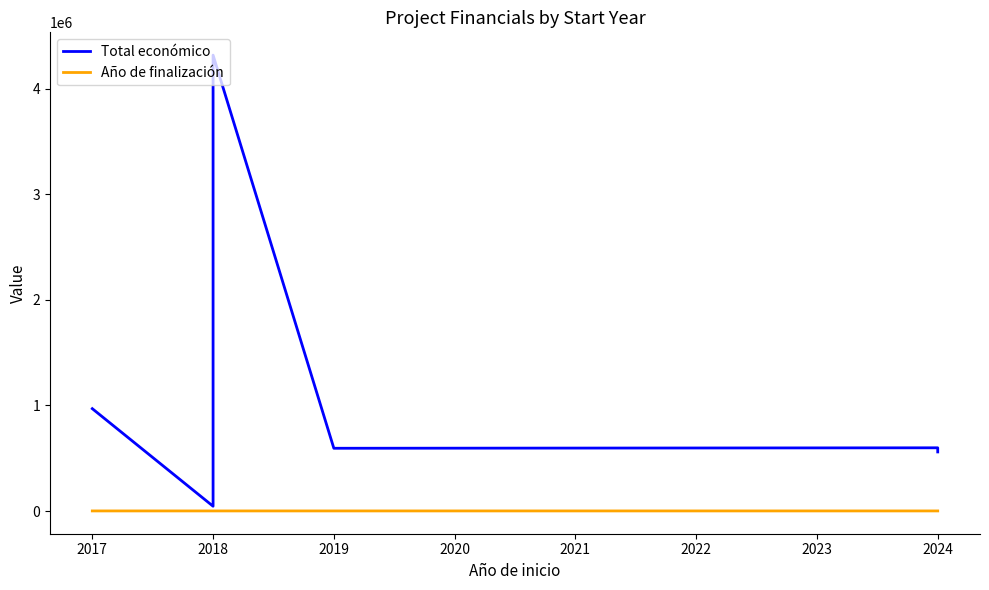

The value of Total económico at 2017 is 1518504. True or false?

False